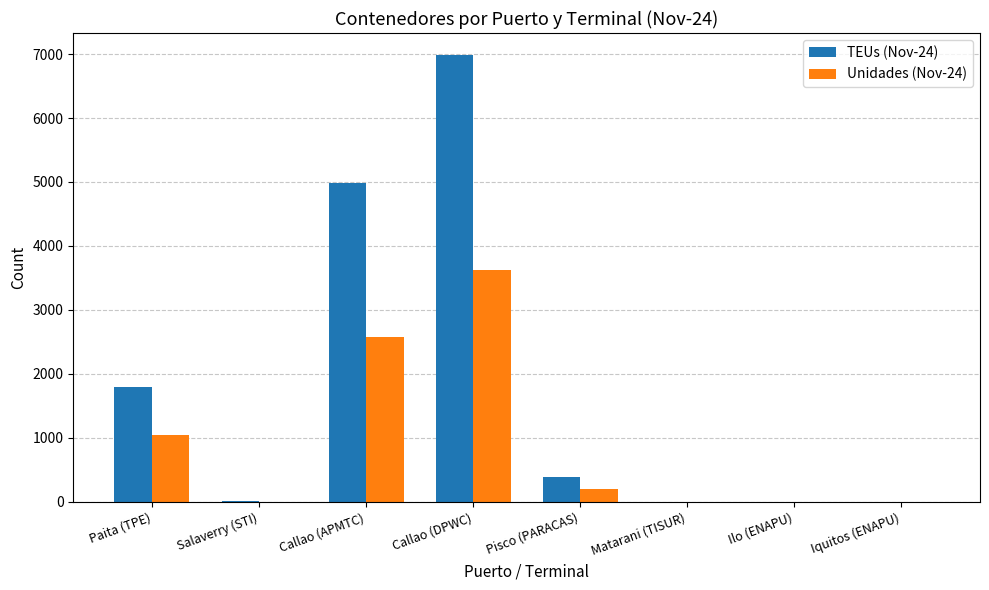

What are all the series names shown in the legend?

TEUs (Nov-24), Unidades (Nov-24)